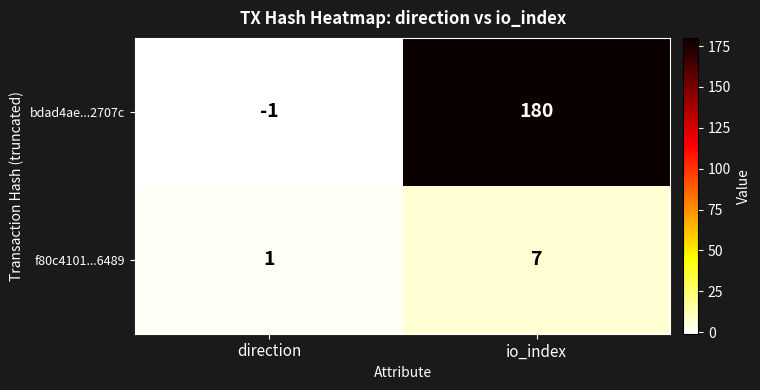

Reading left to right, list all the values displayed in this chart.

bdad4ae...2707c: -1	180
f80c4101...6489: 1	7